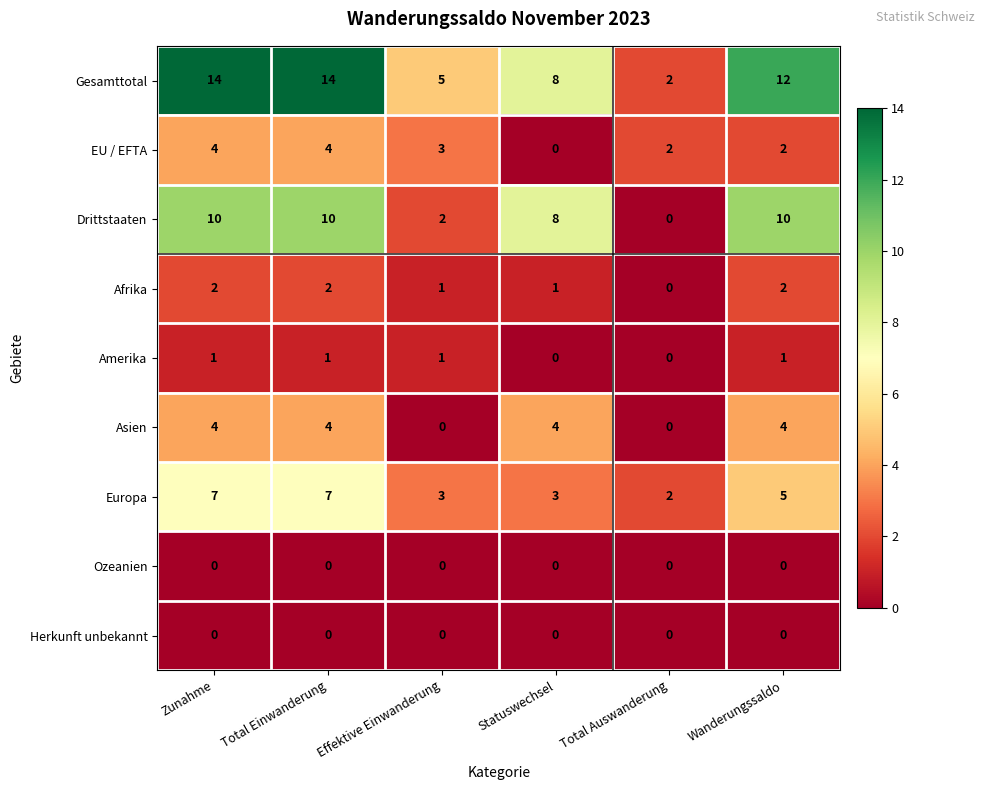

What is the difference between the highest and lowest values at Statuswechsel?

8